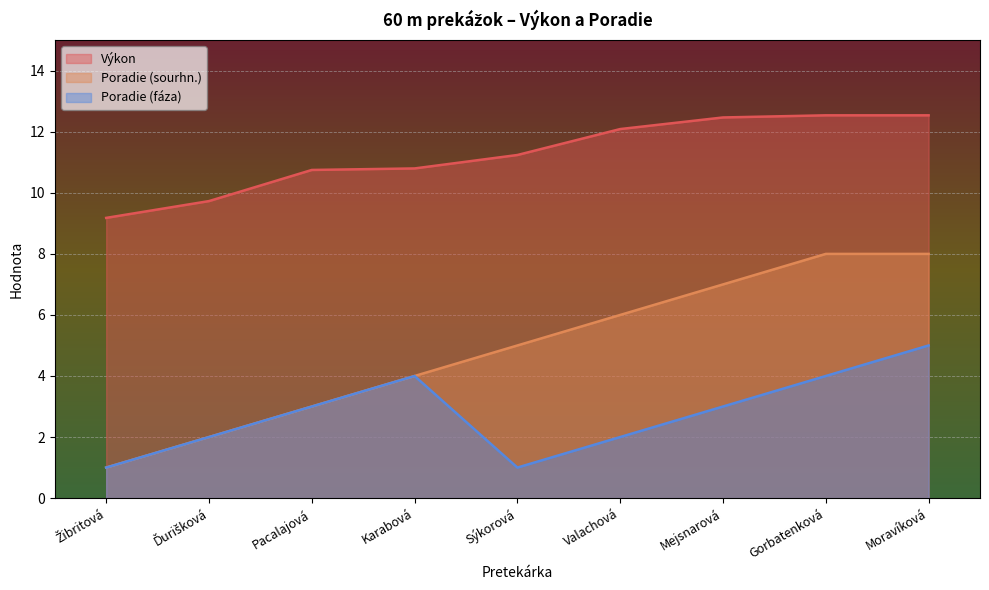

How many lines are shown in the chart?

3